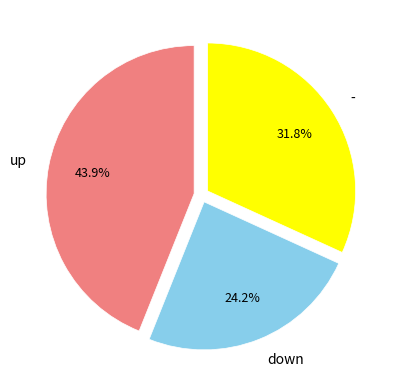

What is the ratio of the value at up to the value at down?

1.8